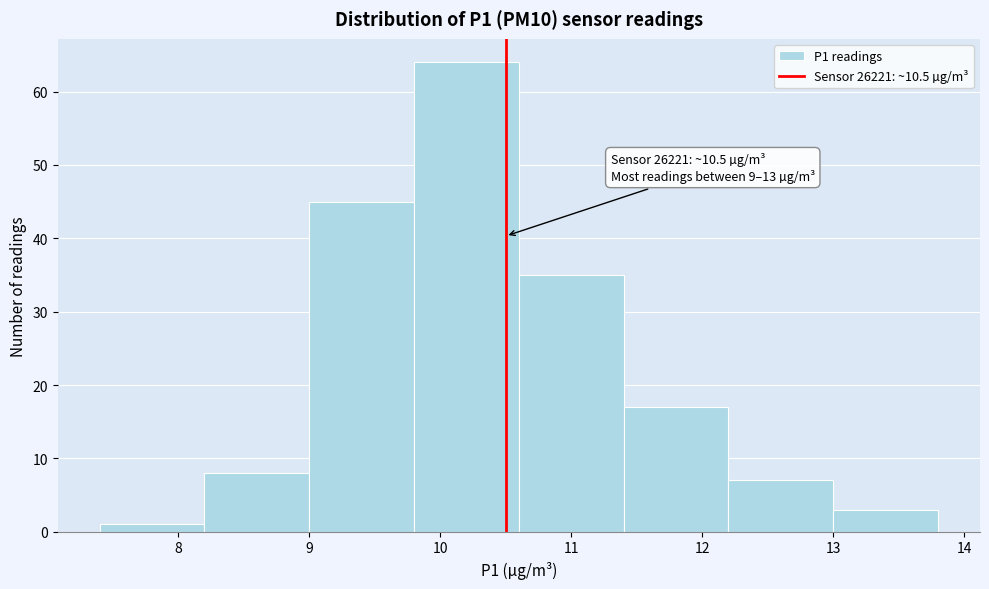

Over which range of the x-axis is the bar tallest?

9.8 to 10.6